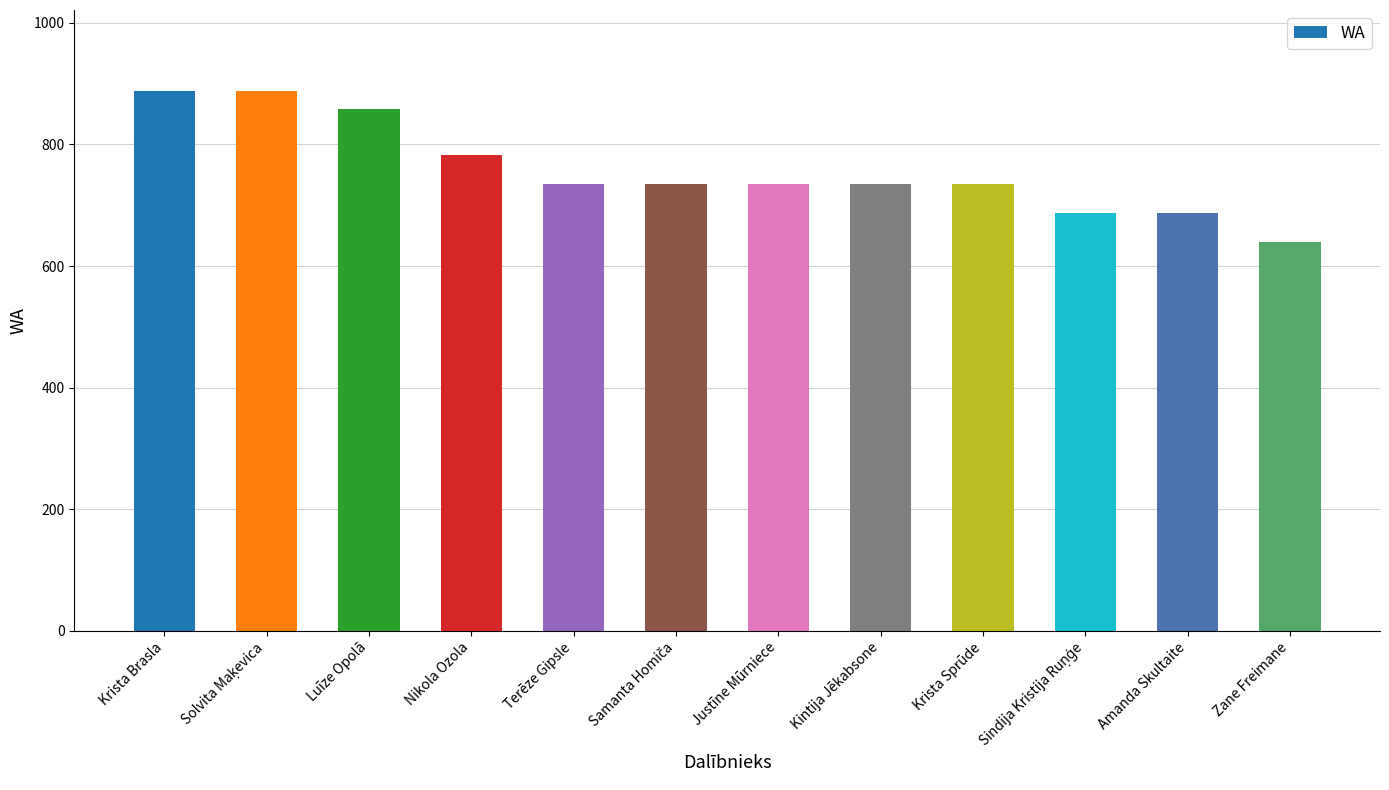

Count the values in the range 735 to 859.

7